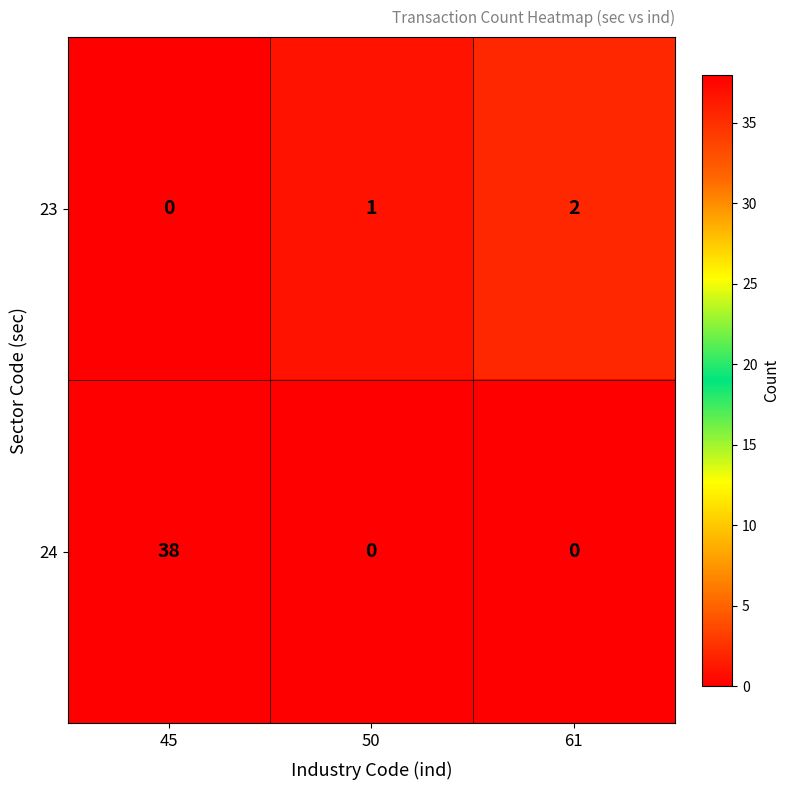

Between 45 and 50, which series saw the biggest shift?

24